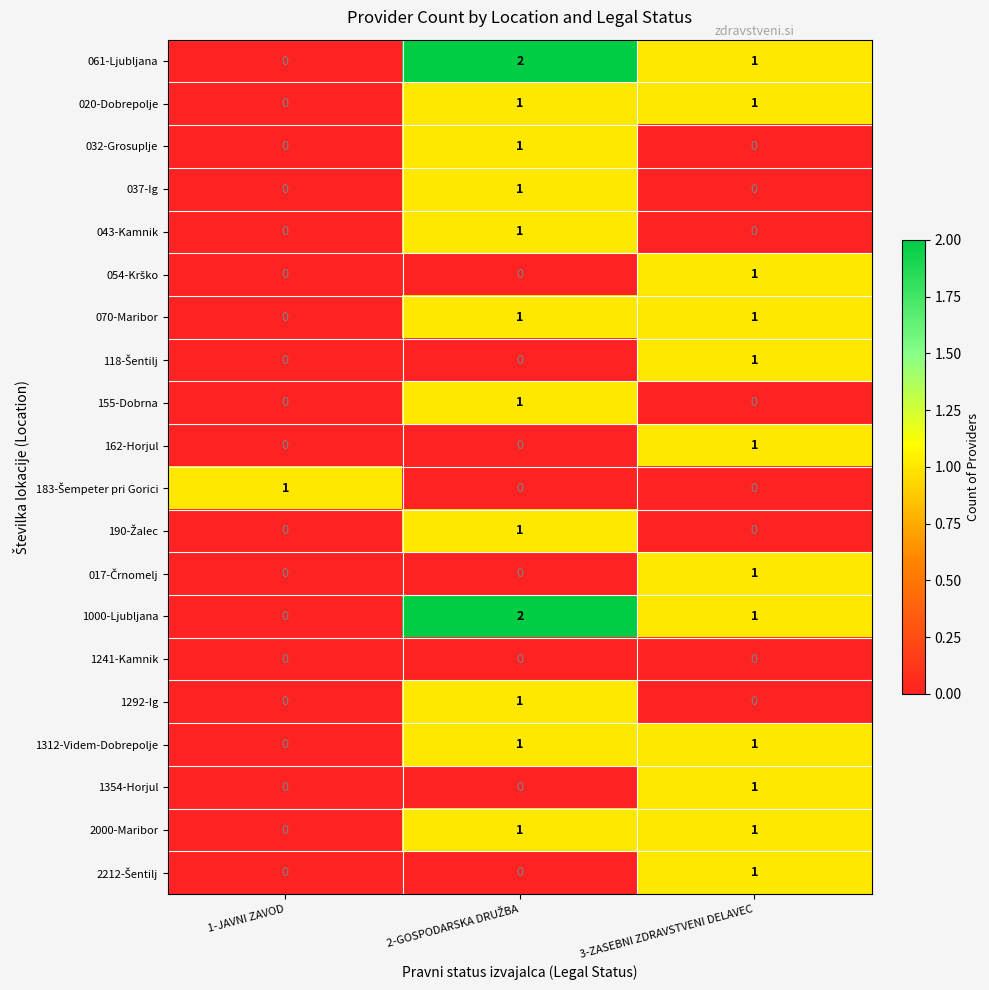

True or false: 1241-Kamnik has a value of 0 at 1-JAVNI ZAVOD.

True